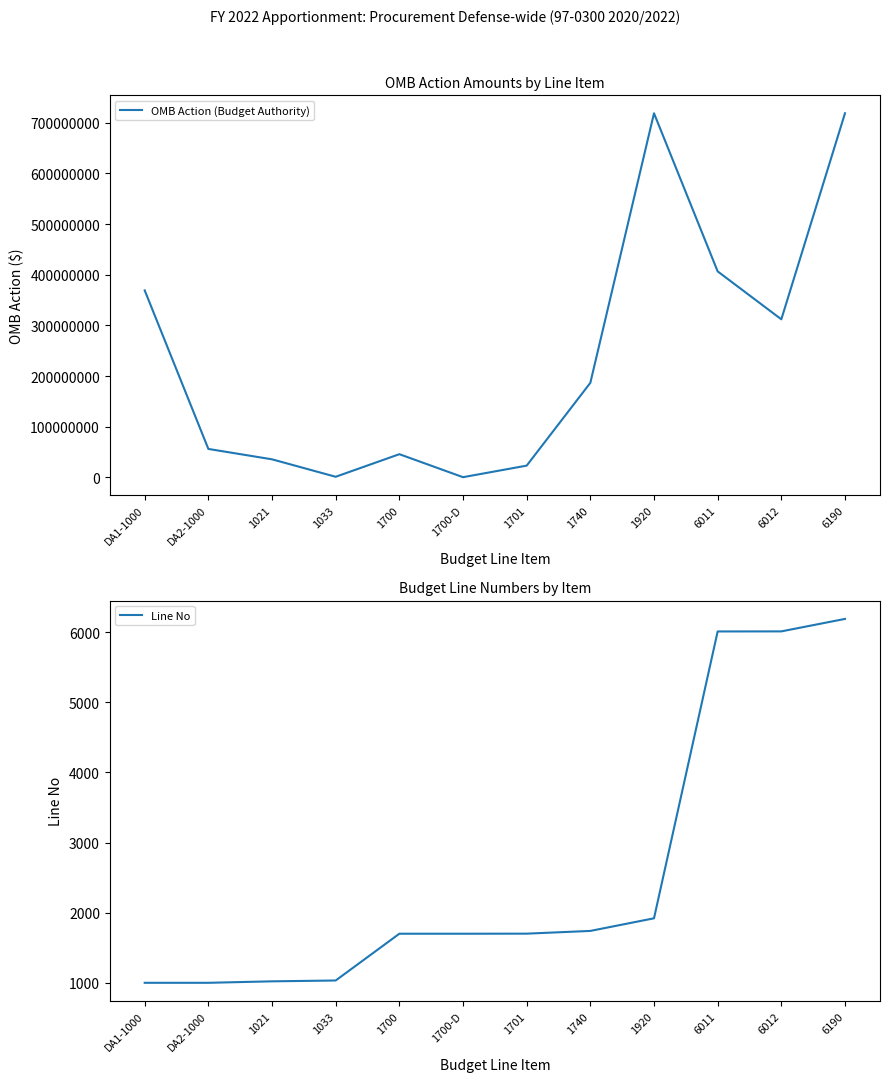

True or false: OMB Action (Budget Authority) has a value of 45861835 at 1700.

True